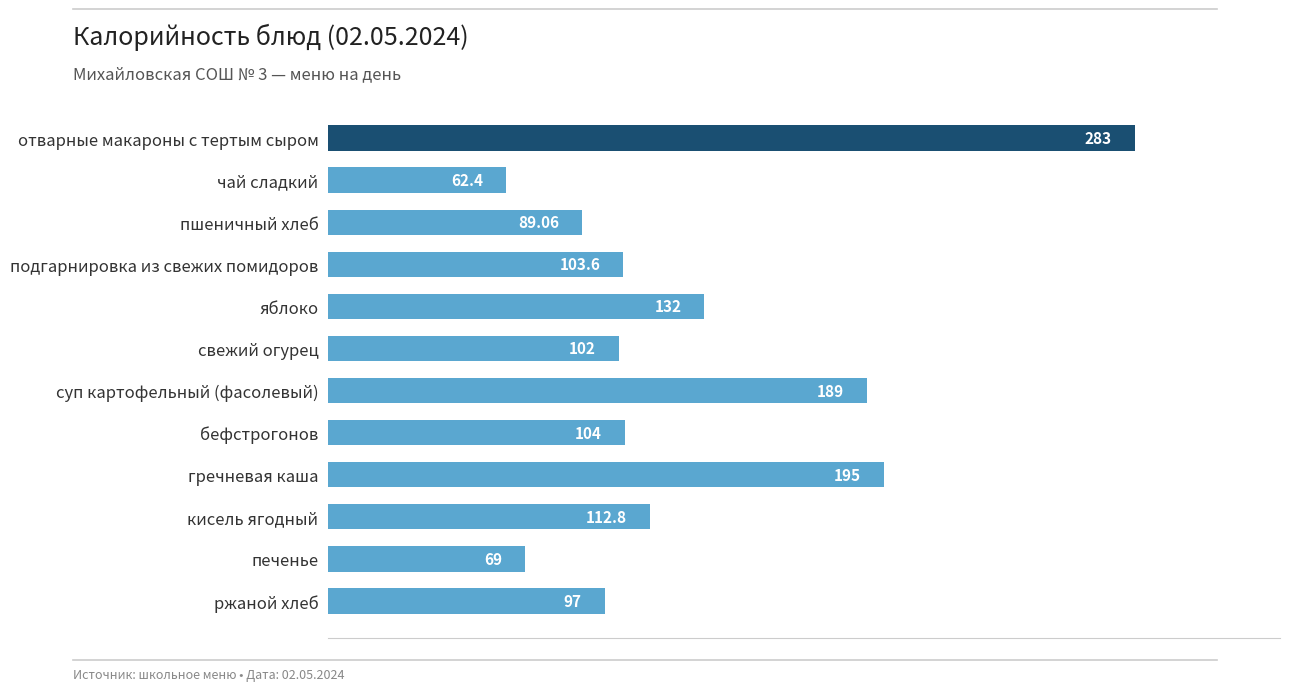

What is the label of the 11th bar from the top?

печенье